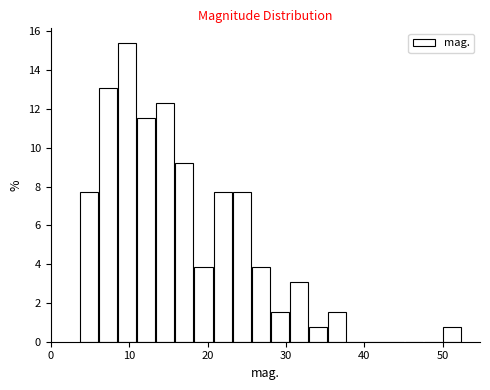

Read against the x-axis, roughly where is the centre of the tallest bar?

10